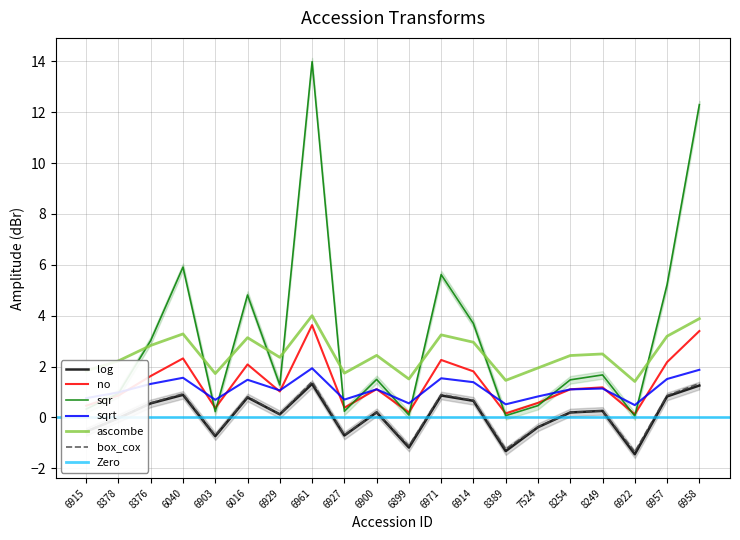

What position from the right is 8389?

7